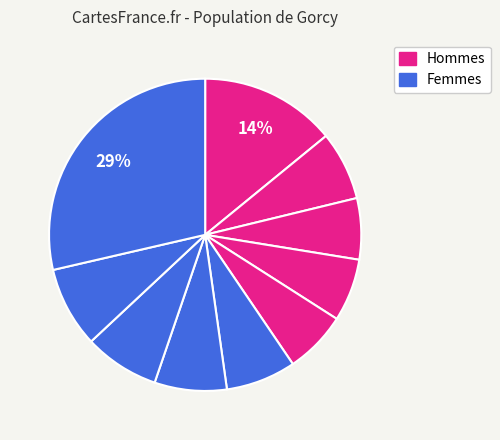

Count the number of slices in the pie.

10